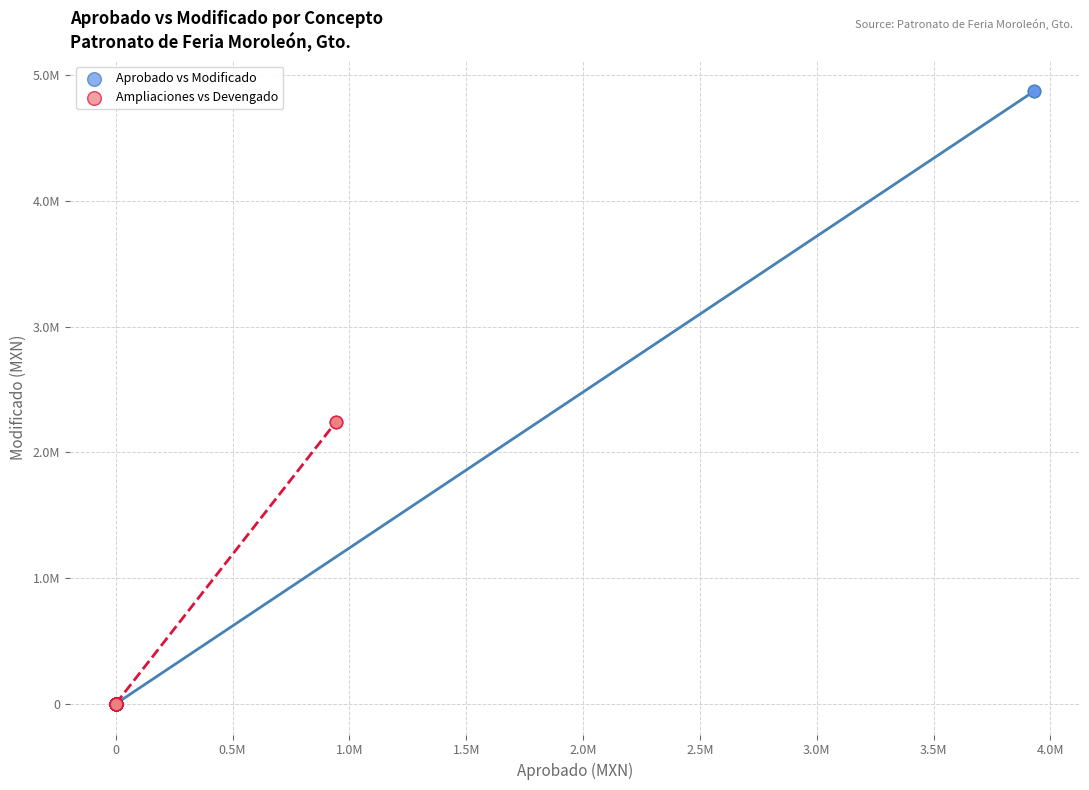

What are all the series names shown in the legend?

Aprobado vs Modificado, Ampliaciones vs Devengado